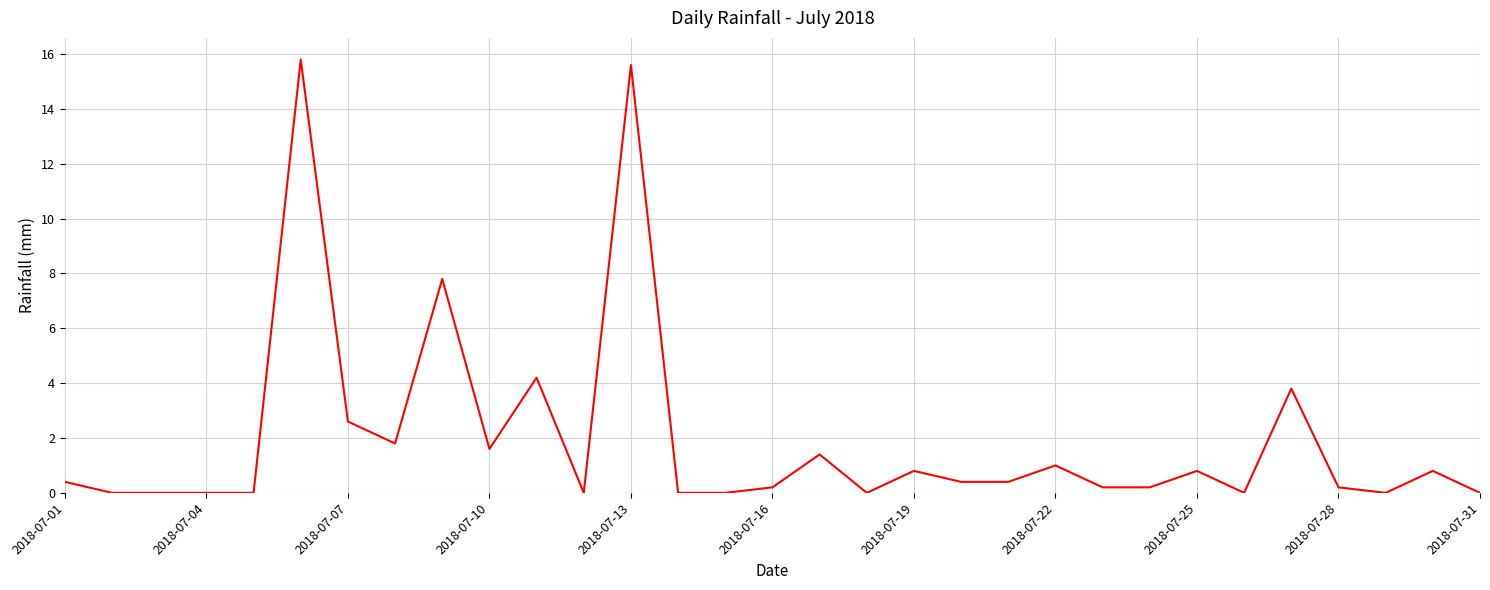

What is the difference between the maximum and minimum values?

15.8